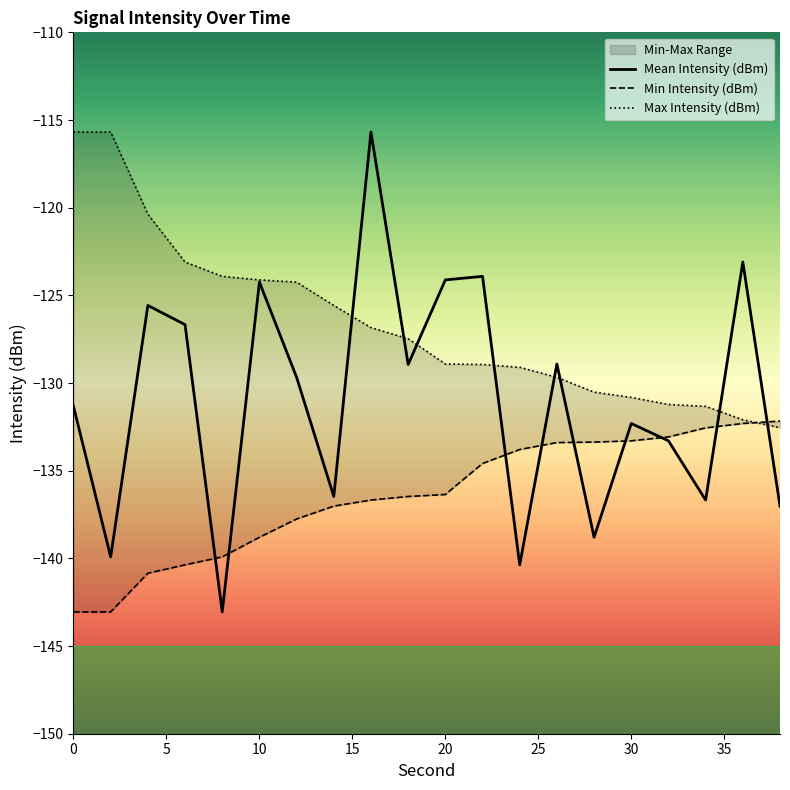

Count the number of categories in the chart.

20